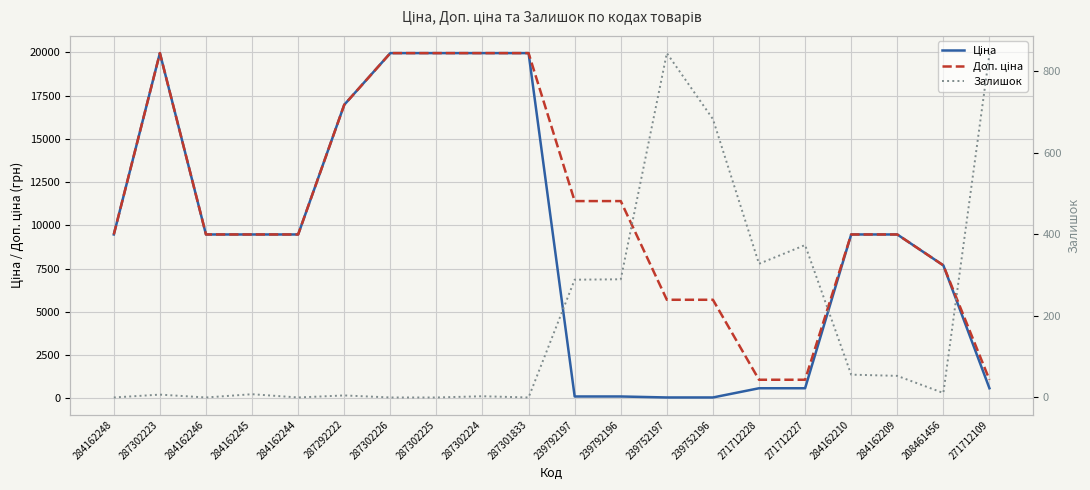

What position from the right is 284162248?

20